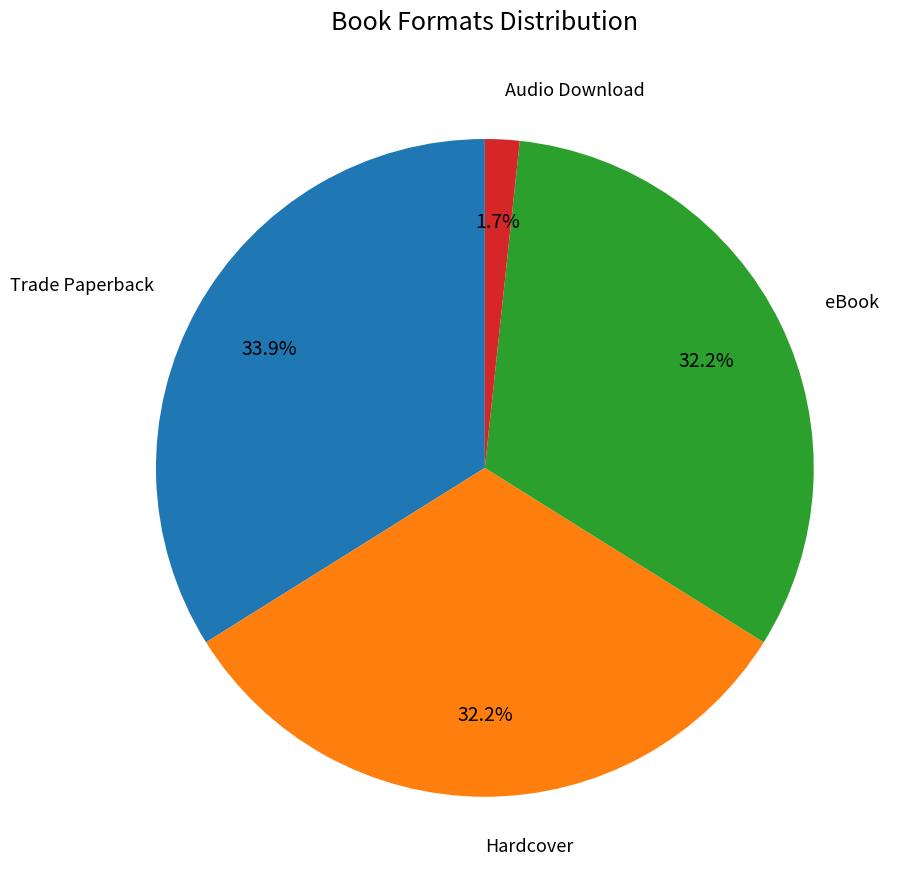

Is there any slice that represents more than half of the pie?

No